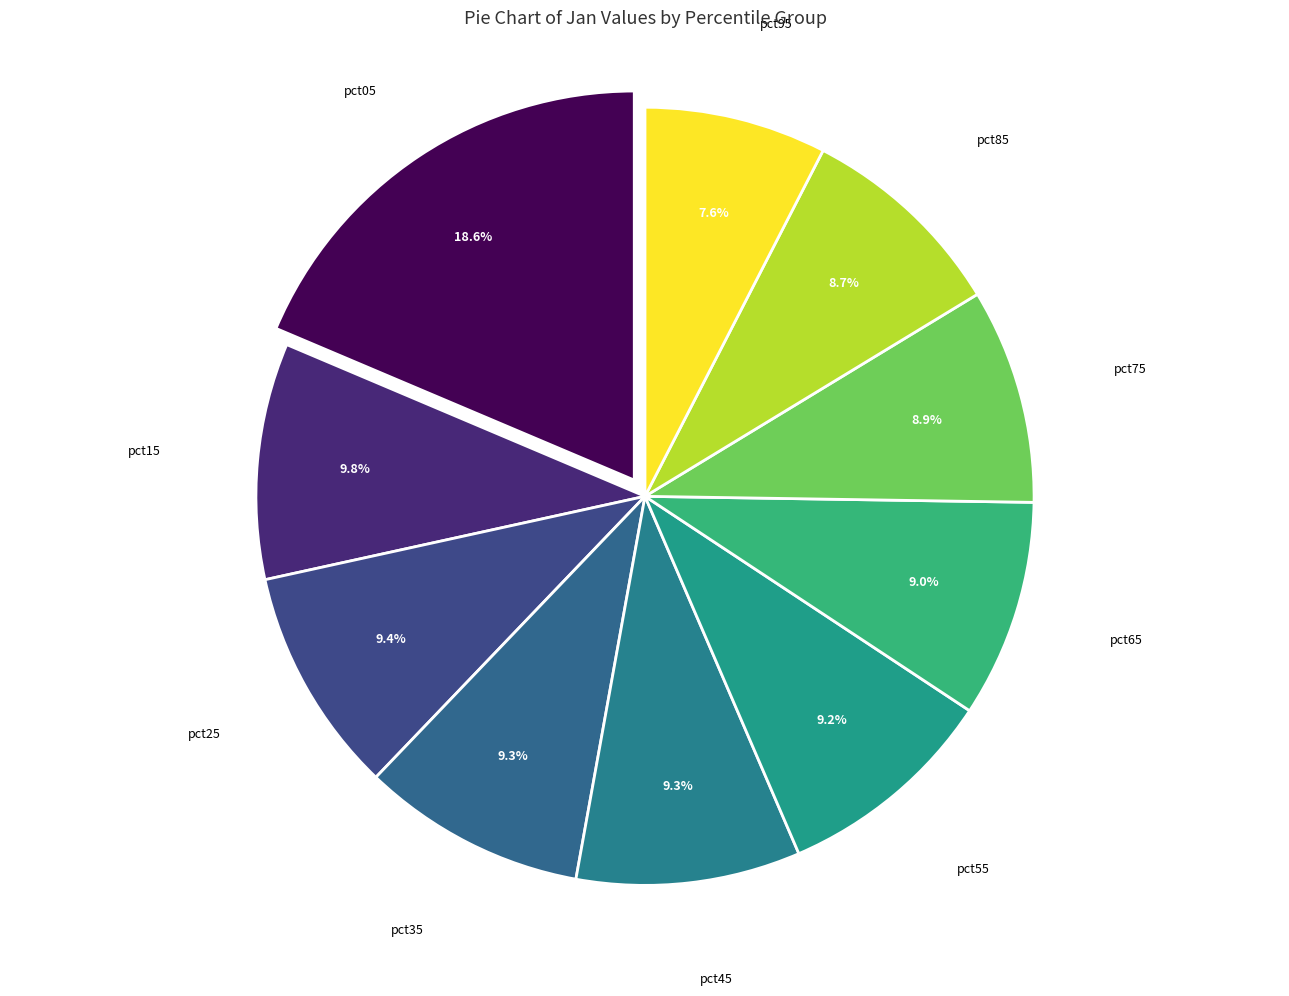

The pct15 slice represents 1% of the pie. True or false?

False